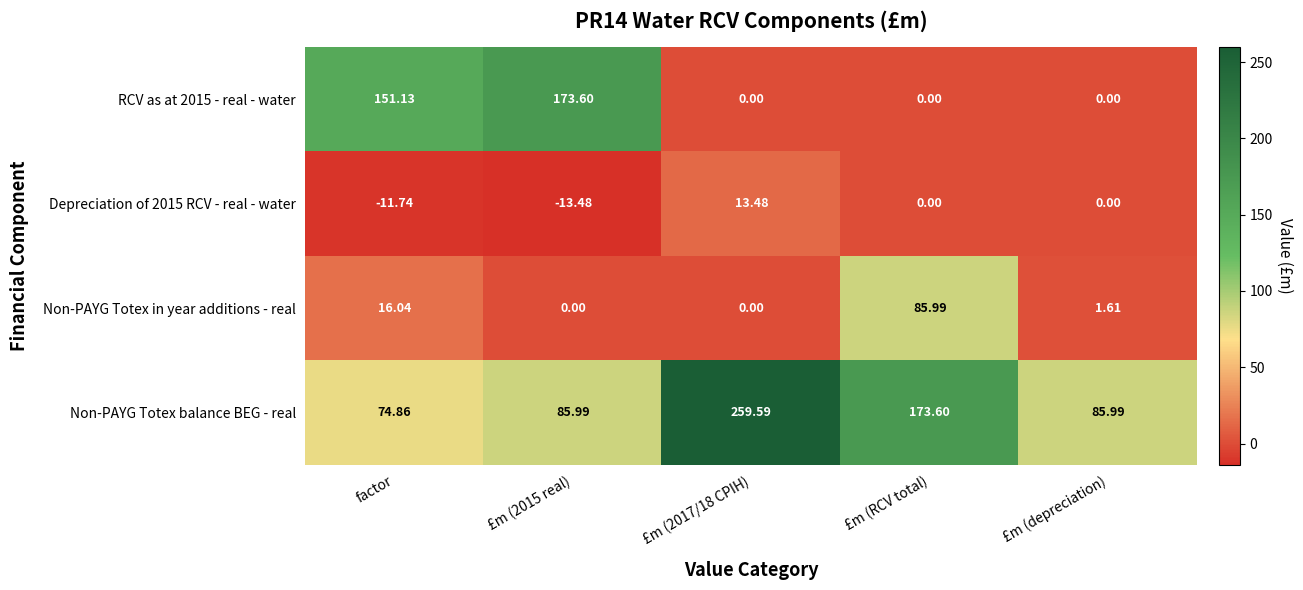

Which label corresponds to the smallest value in the chart?

£m (2015 real)